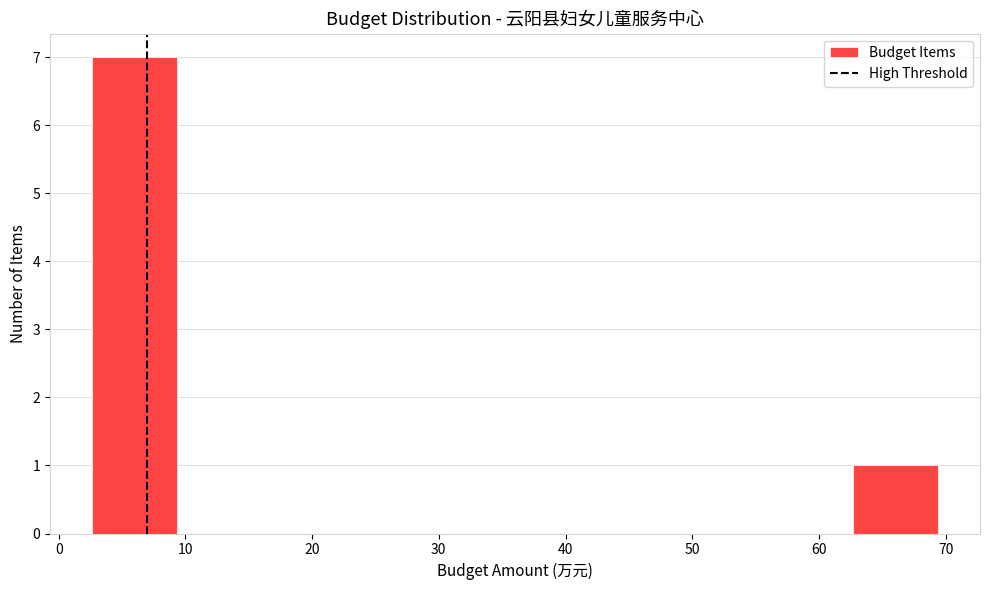

What is the height of the bar covering 63 to 69 on the x-axis? Neither the bar edges nor the heights are printed on the chart, so give them approximately, as read against the axes.

1